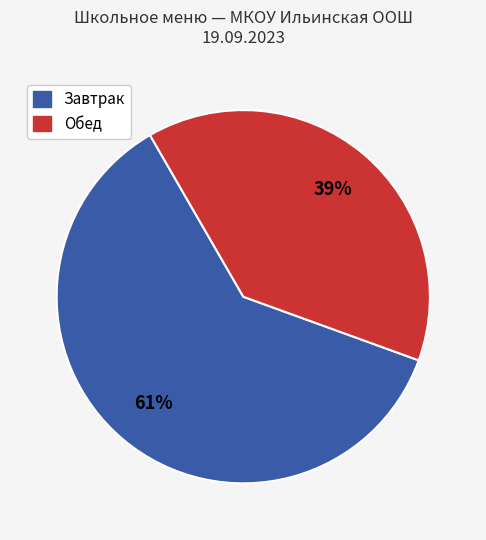

To the nearest percent, what is the average slice percentage?

50%